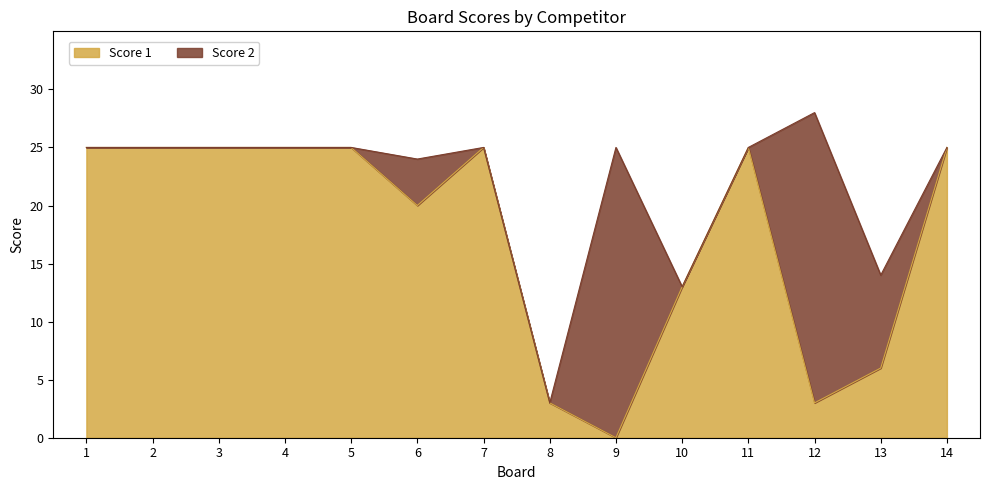

What is the difference between the Score 1 values at 9 and 1?

25